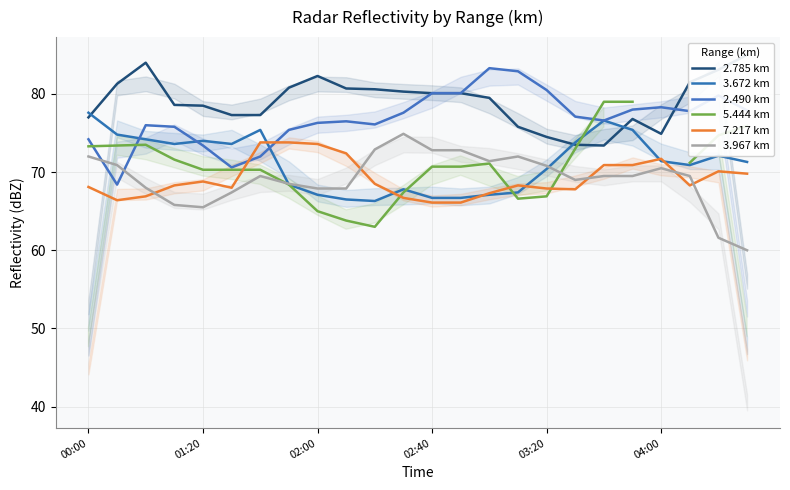

What position from the left is 11?

12